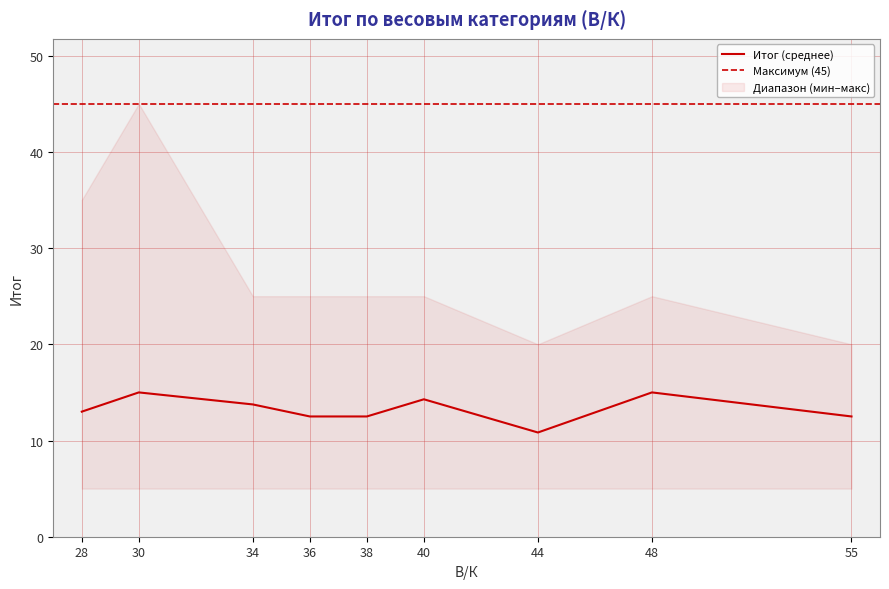

Is it true that Итог (среднее) equals 17.2 at 28?

False